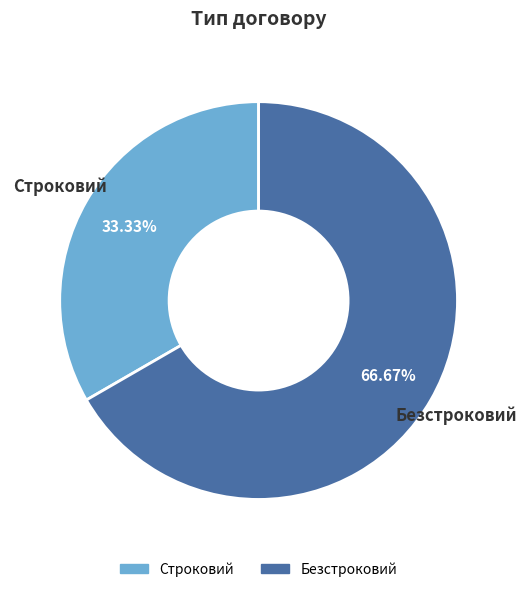

What is the largest slice in the pie chart?

Безстроковий